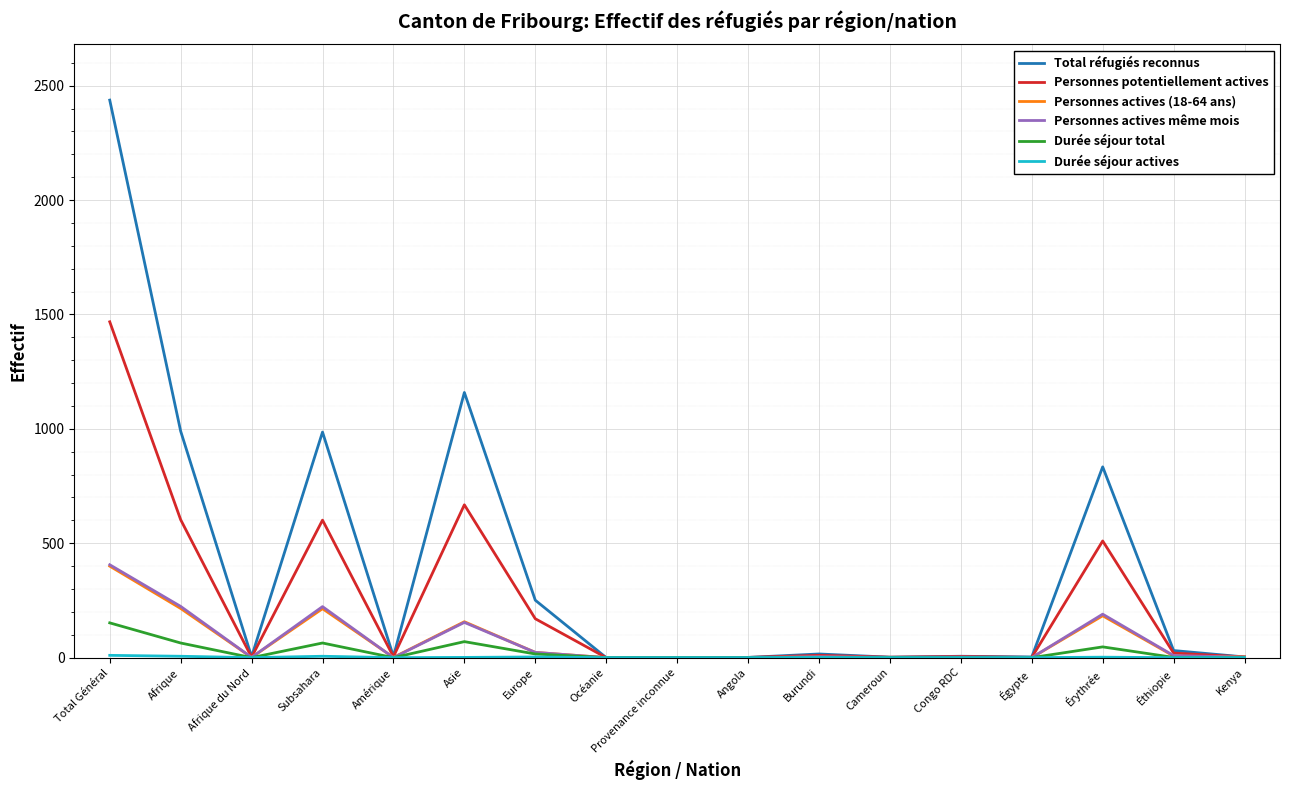

At which category is the sum across all series the highest?

Total Général